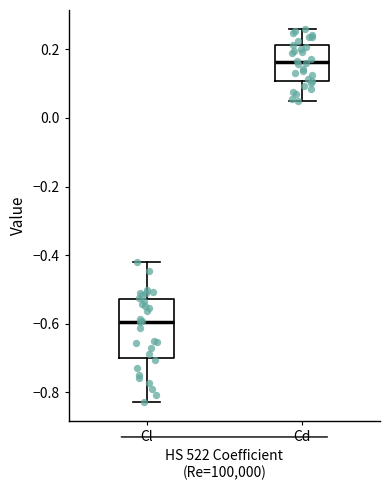

Which box is the tallest, from its lower edge to its upper edge?

Cl